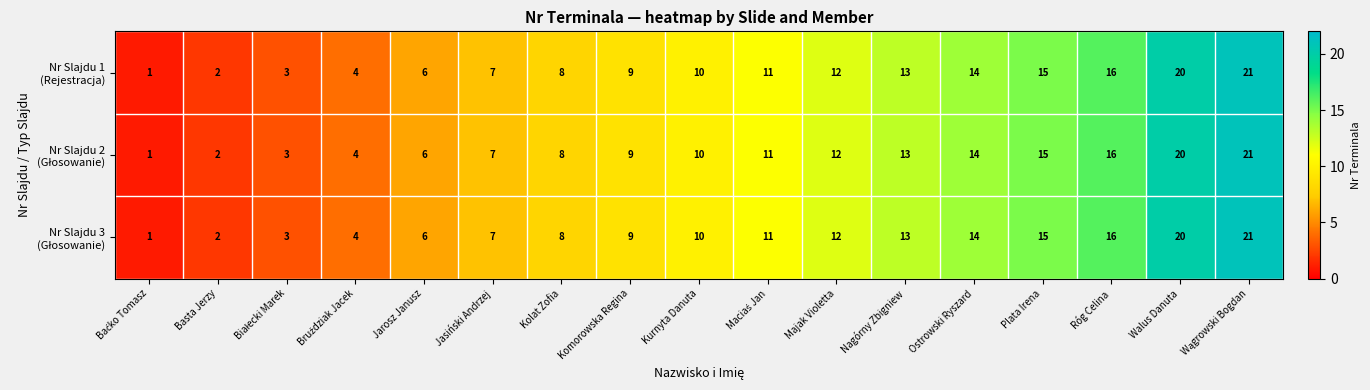

What is the greatest value displayed?

21